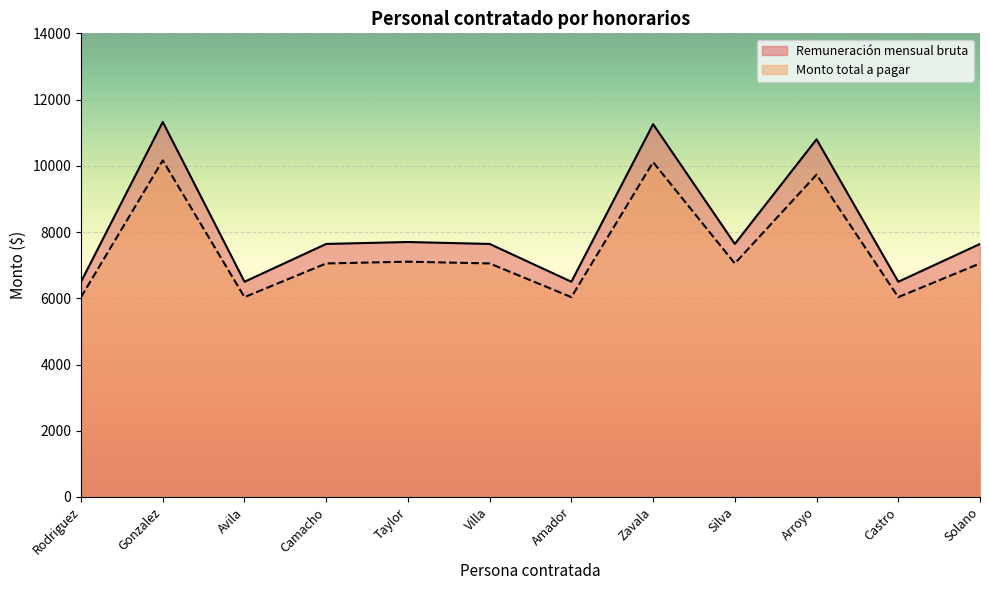

The Remuneración mensual bruta series shows 6498.9 at Castro. True or false?

True